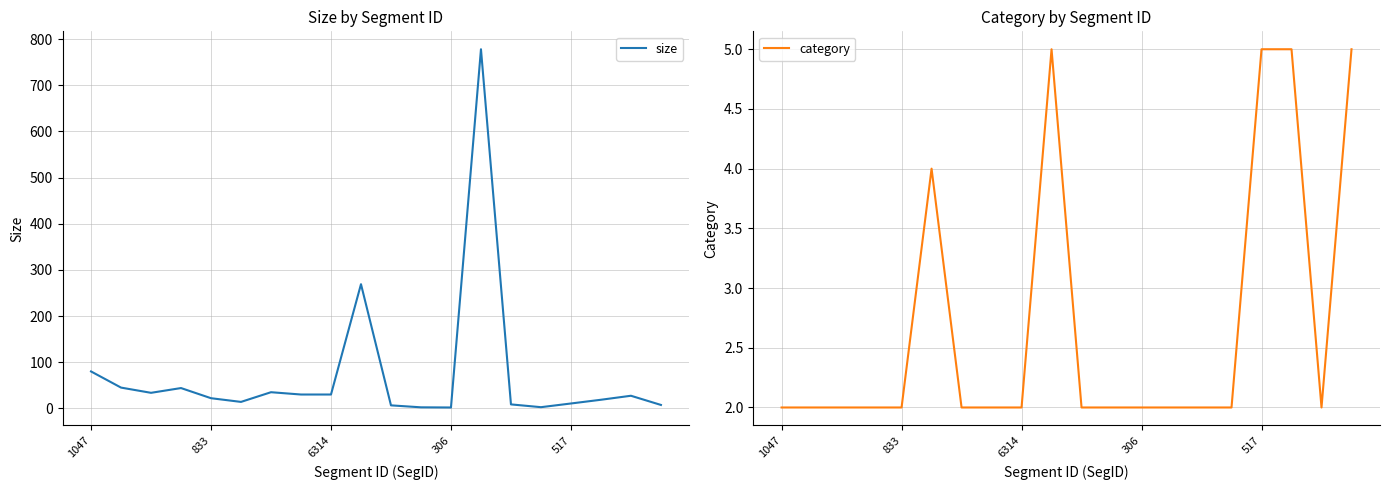

The value of size at 6314 is 30.0. True or false?

True